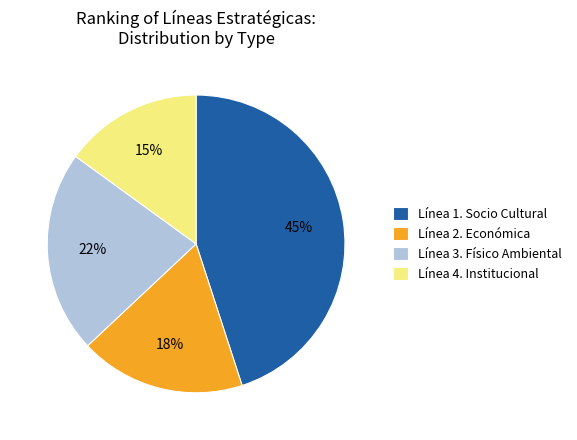

How many segments does this pie chart have?

4